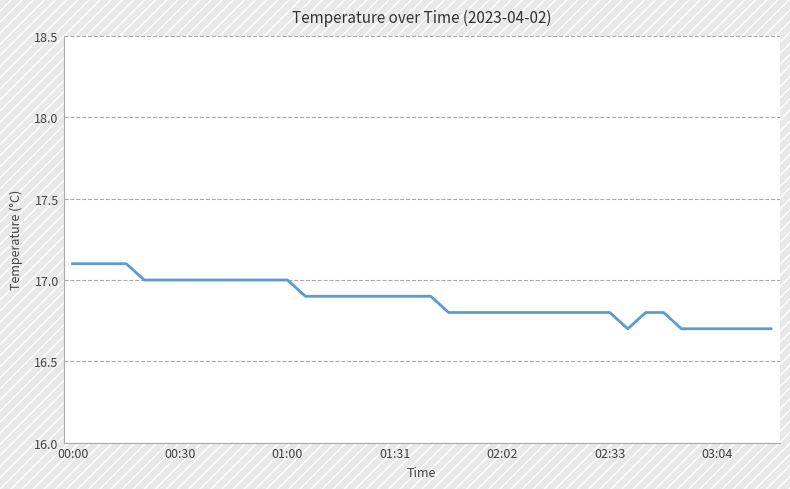

What is the average value?

16.9